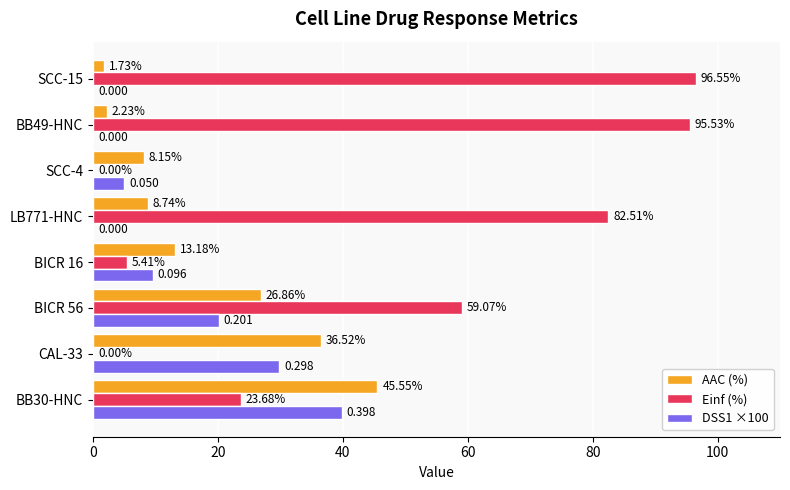

Is the value of DSS1 ×100 at BB30-HNC greater than the value of Einf (%) at BB30-HNC?

Yes